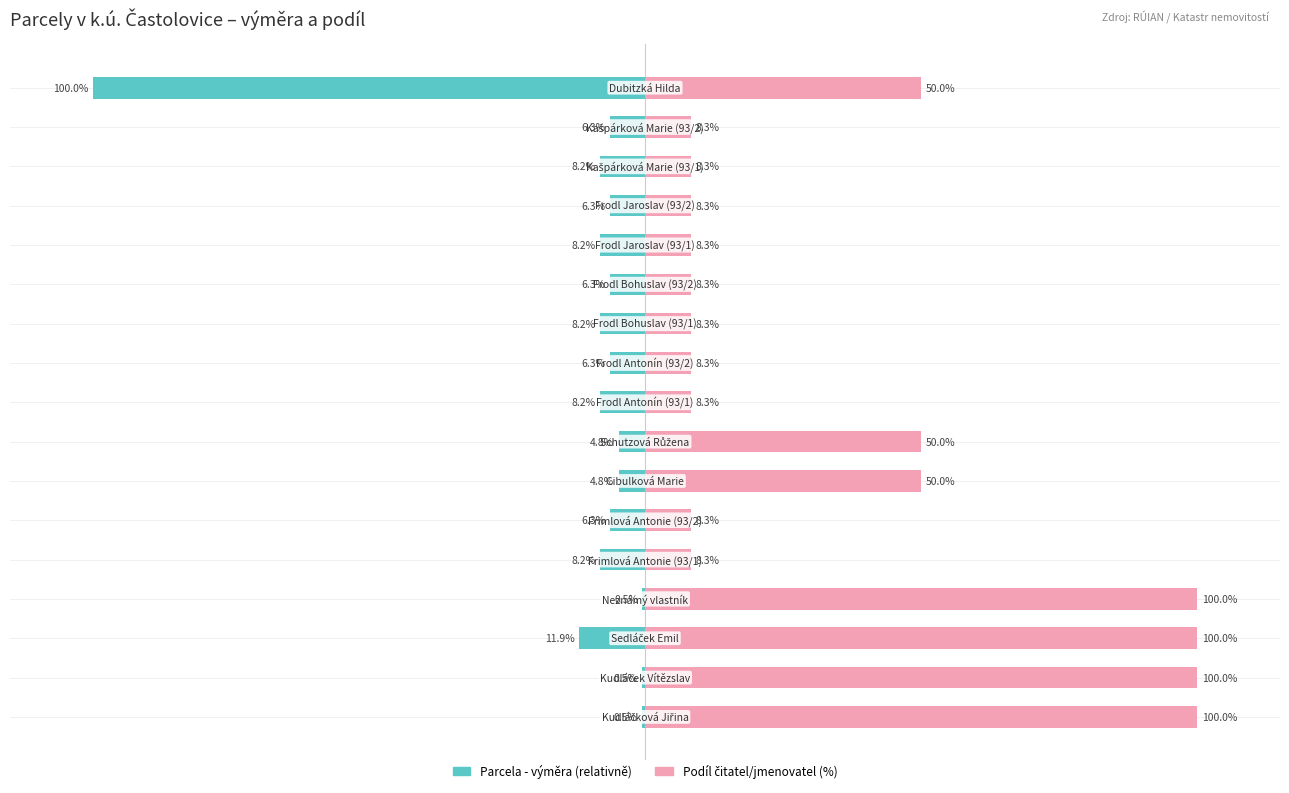

What is the value of the Podíl čitatel/jmenovatel (%) bar at the 8th from the left?

50.0